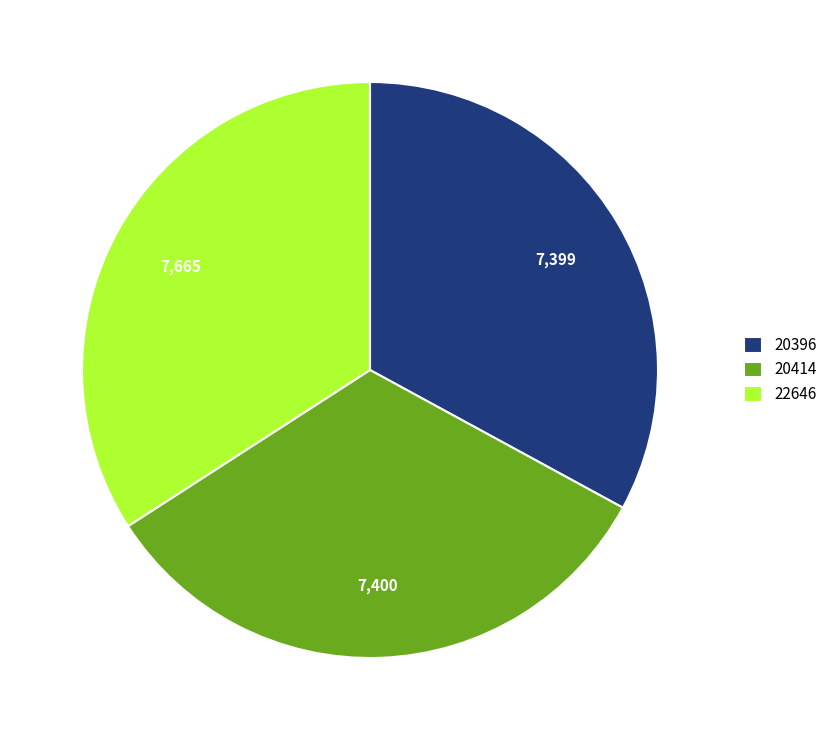

Which category has the biggest portion of the pie?

22646